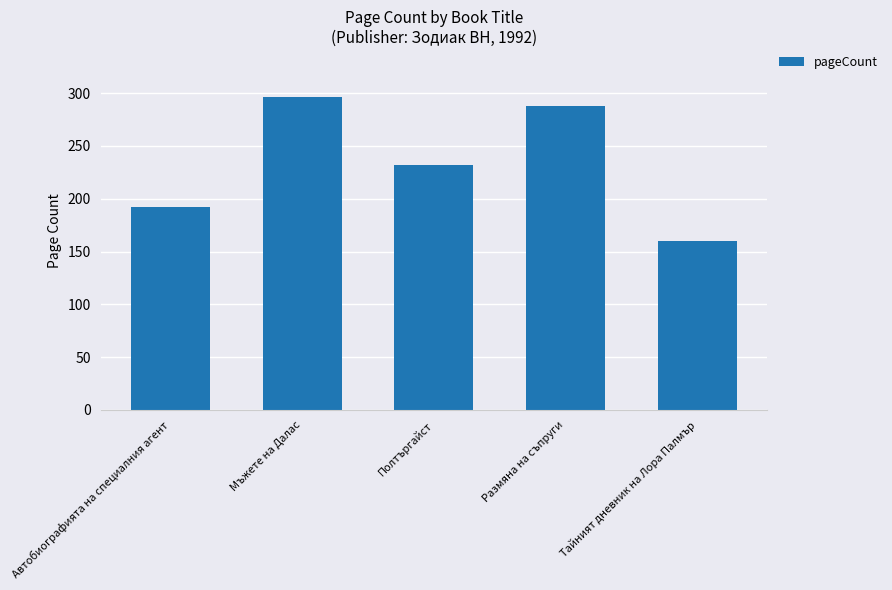

List the labels in order of value, largest first.

Мъжете на Далас, Размяна на съпруги, Полтъргайст, Автобиографията на специалния агент, Тайният дневник на Лора Палмър